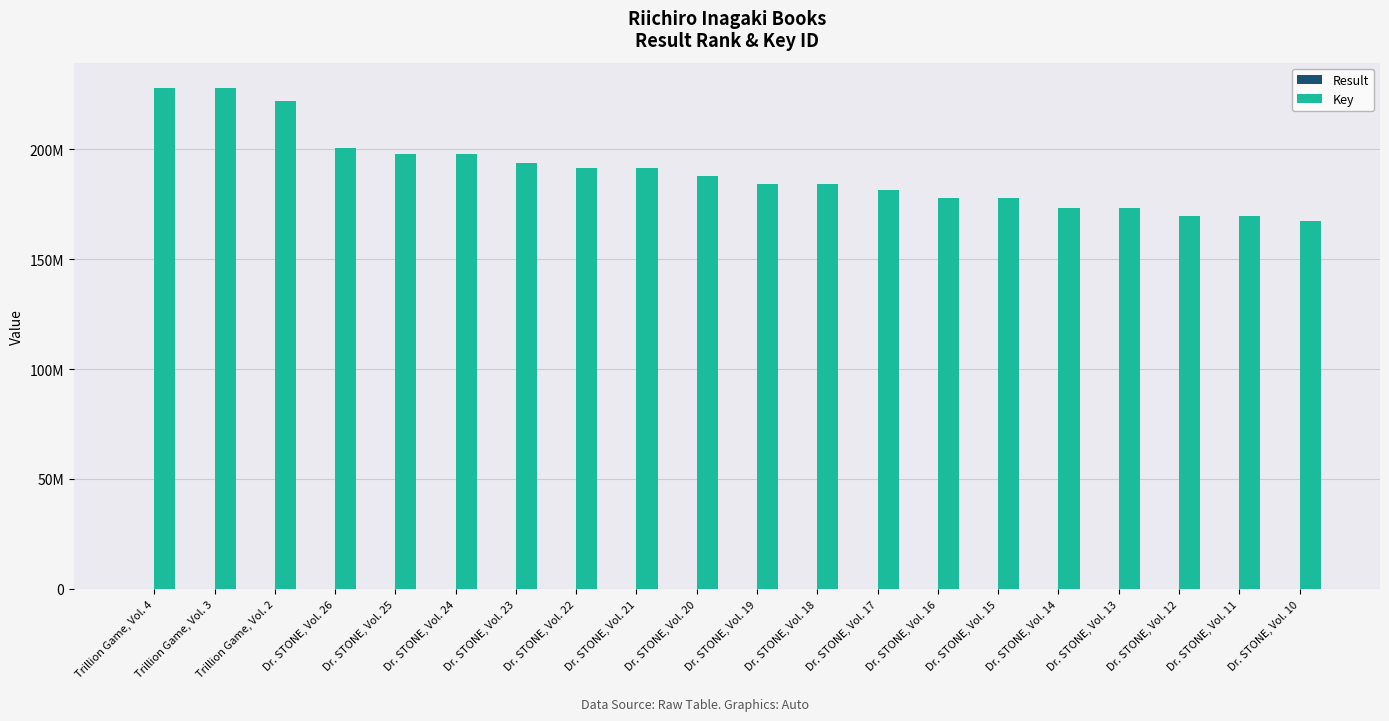

Which category has the lowest value in the Key series?

Dr. STONE, Vol. 10